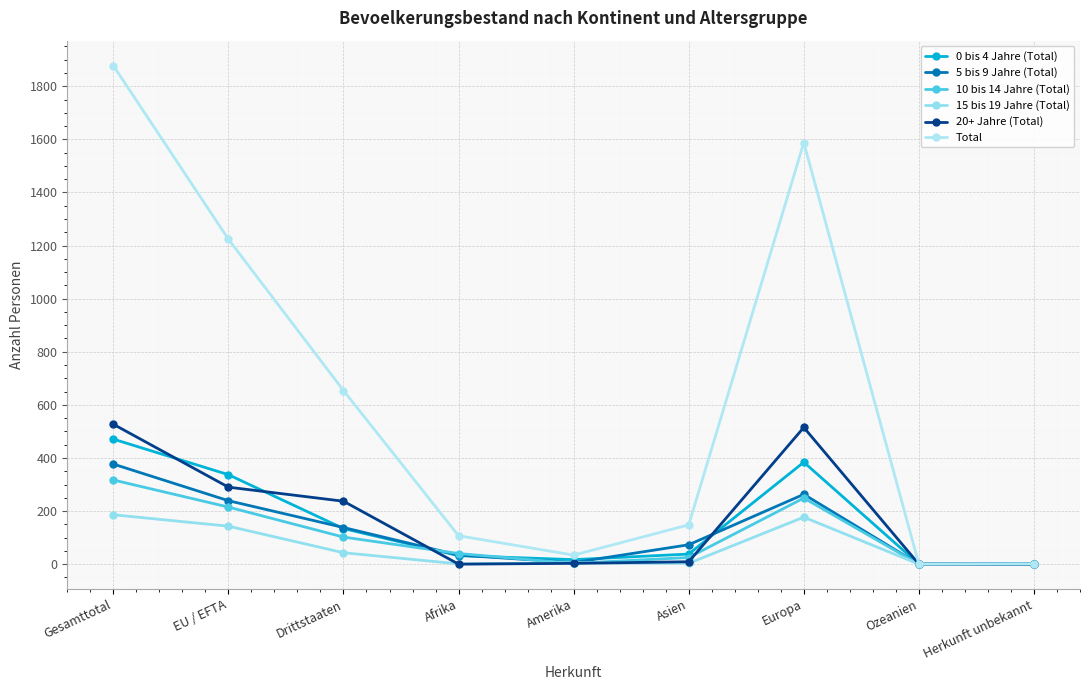

Reading left to right, what are all the values shown in this chart?

0 bis 4 Jahre (Total): Gesamttotal=471	EU / EFTA=337	Drittstaaten=134	Afrika=32	Amerika=17	Asien=38	Europa=384	Ozeanien=0	Herkunft unbekannt=0
5 bis 9 Jahre (Total): Gesamttotal=377	EU / EFTA=239	Drittstaaten=138	Afrika=34	Amerika=6	Asien=73	Europa=263	Ozeanien=0	Herkunft unbekannt=1
10 bis 14 Jahre (Total): Gesamttotal=317	EU / EFTA=215	Drittstaaten=102	Afrika=40	Amerika=3	Asien=25	Europa=249	Ozeanien=0	Herkunft unbekannt=0
15 bis 19 Jahre (Total): Gesamttotal=186	EU / EFTA=143	Drittstaaten=43	Afrika=1	Amerika=5	Asien=3	Europa=177	Ozeanien=0	Herkunft unbekannt=0
20+ Jahre (Total): Gesamttotal=527	EU / EFTA=290	Drittstaaten=237	Afrika=0	Amerika=3	Asien=9	Europa=515	Ozeanien=0	Herkunft unbekannt=0
Total: Gesamttotal=1878	EU / EFTA=1224	Drittstaaten=654	Afrika=107	Amerika=34	Asien=148	Europa=1588	Ozeanien=0	Herkunft unbekannt=1